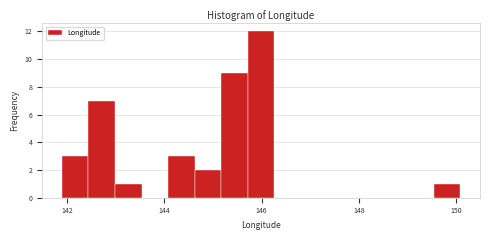

Read against the x-axis, roughly where is the centre of the tallest bar?

146.0